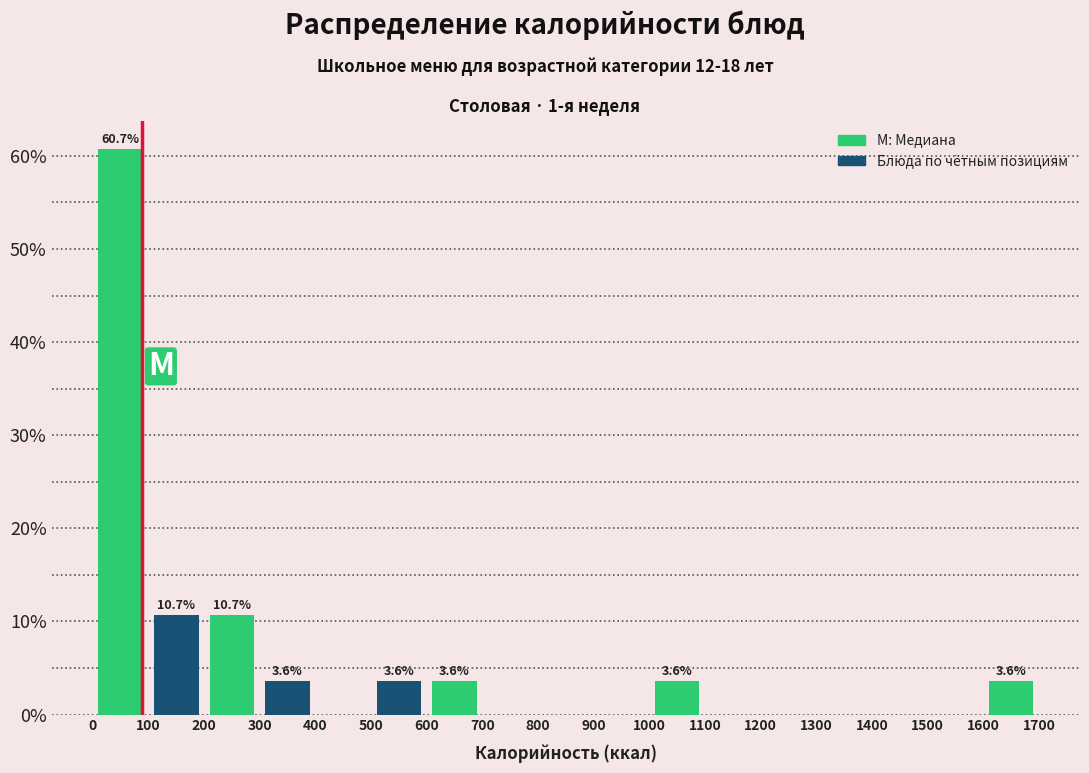

Which range on the x-axis has the tallest bar?

0 to 100